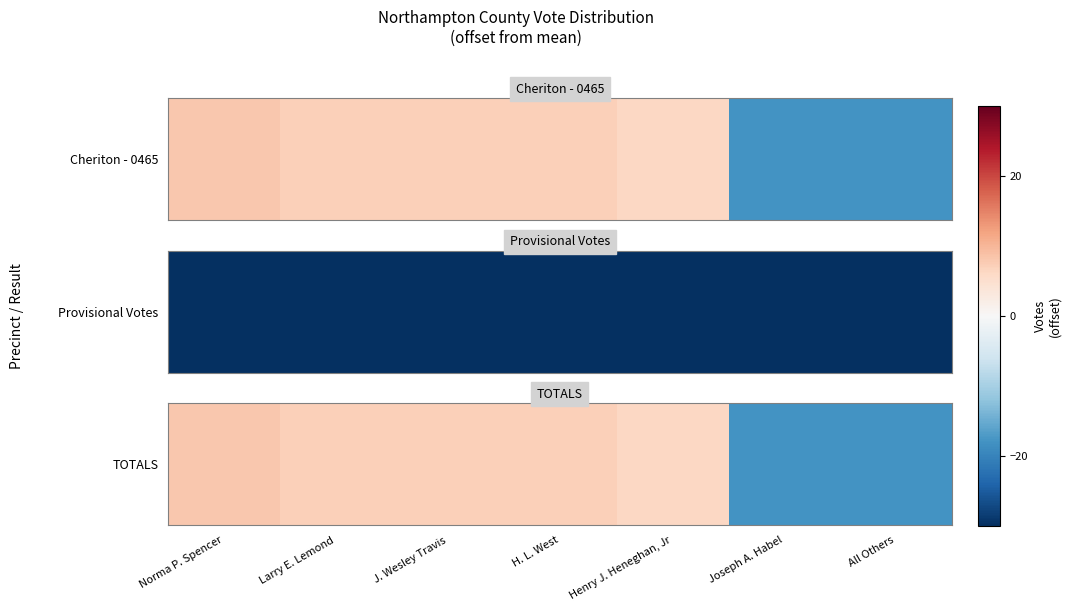

How many values are below 7?

3